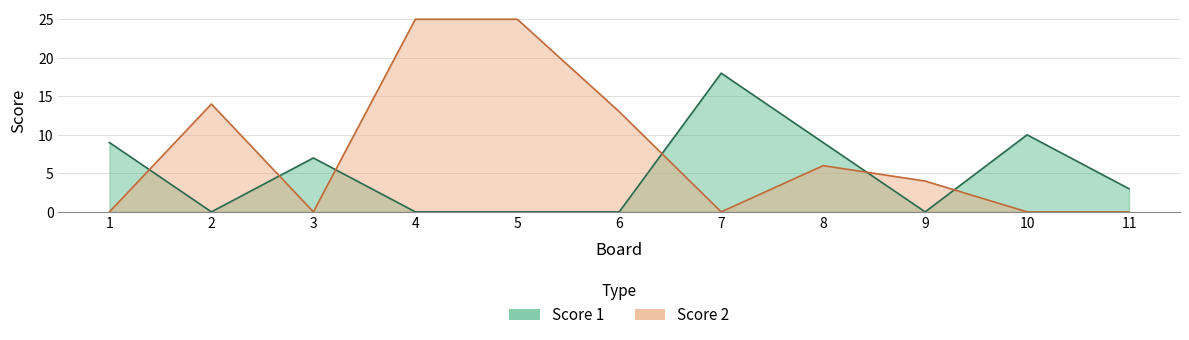

What is the difference between the maximum and minimum values in the Score 2 series?

25